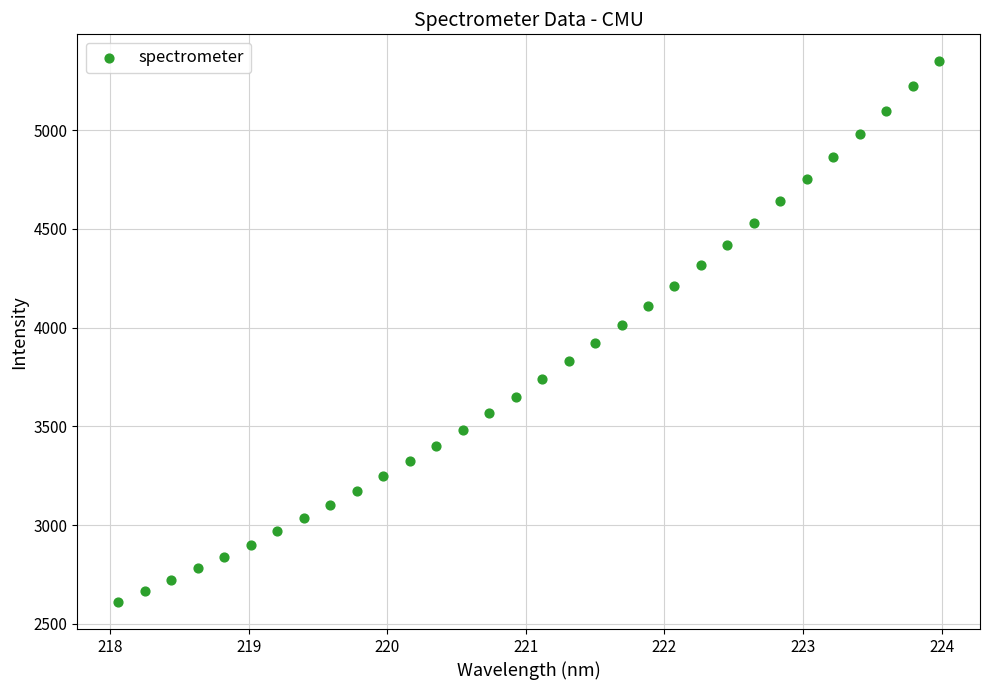

What is the range of X values (max minus min)?

5.9